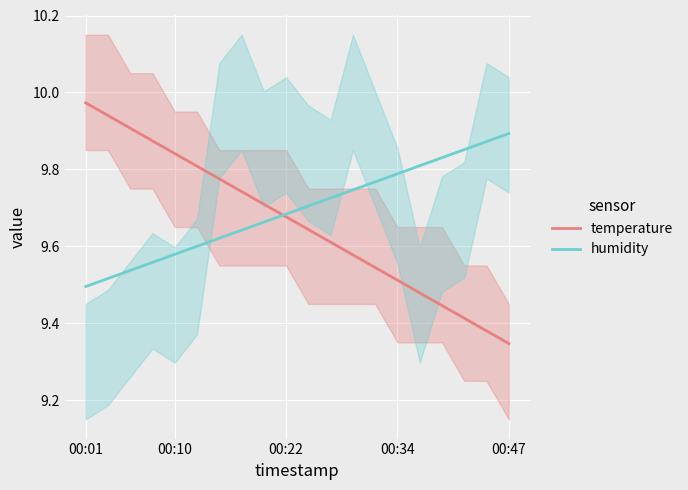

At which label does temperature reach its minimum?

00:47